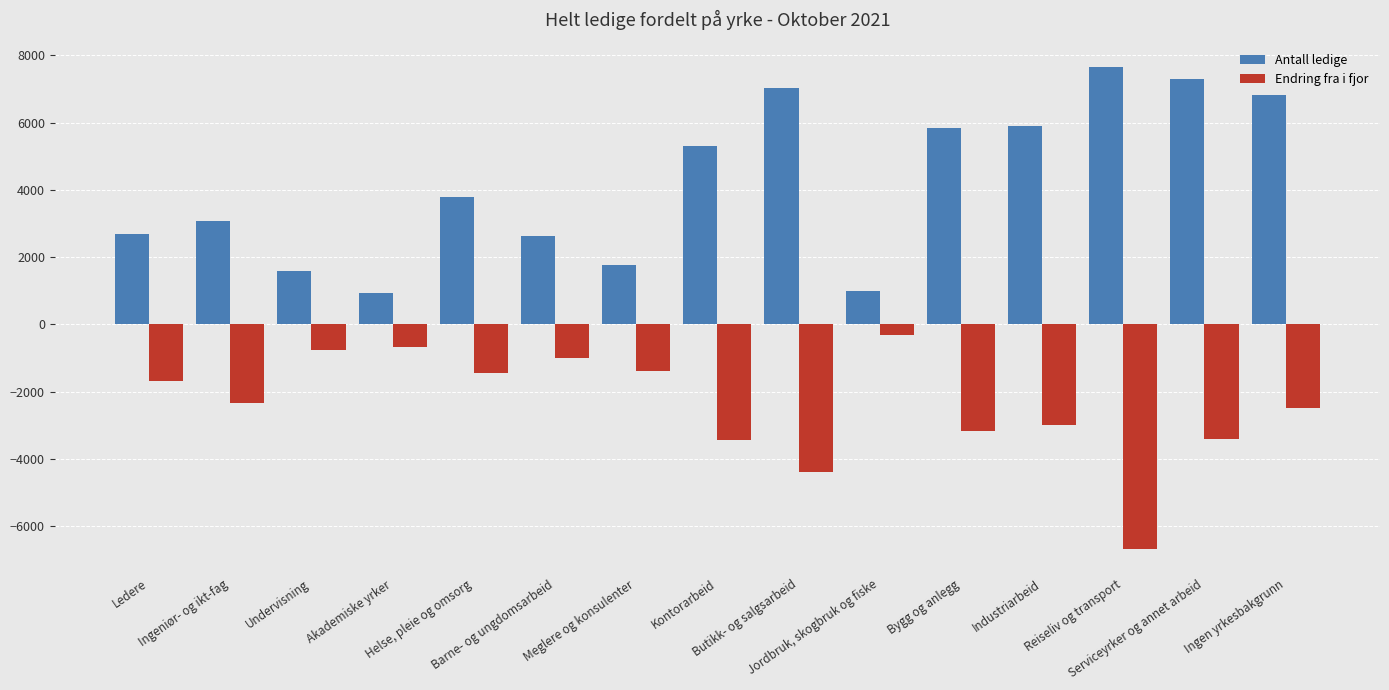

What is the value of the Antall ledige bar at the 15th from the left?

6824